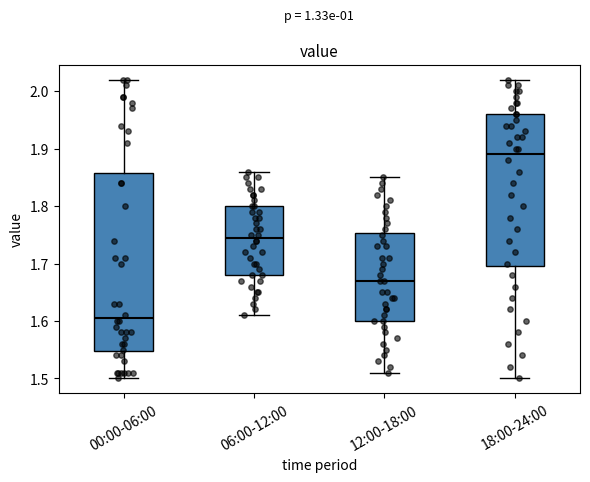

Where does the lower whisker of the box for 18:00-24:00 end on the y-axis? The values are not printed on the chart, so give them approximately, as read against the axis.

1.50